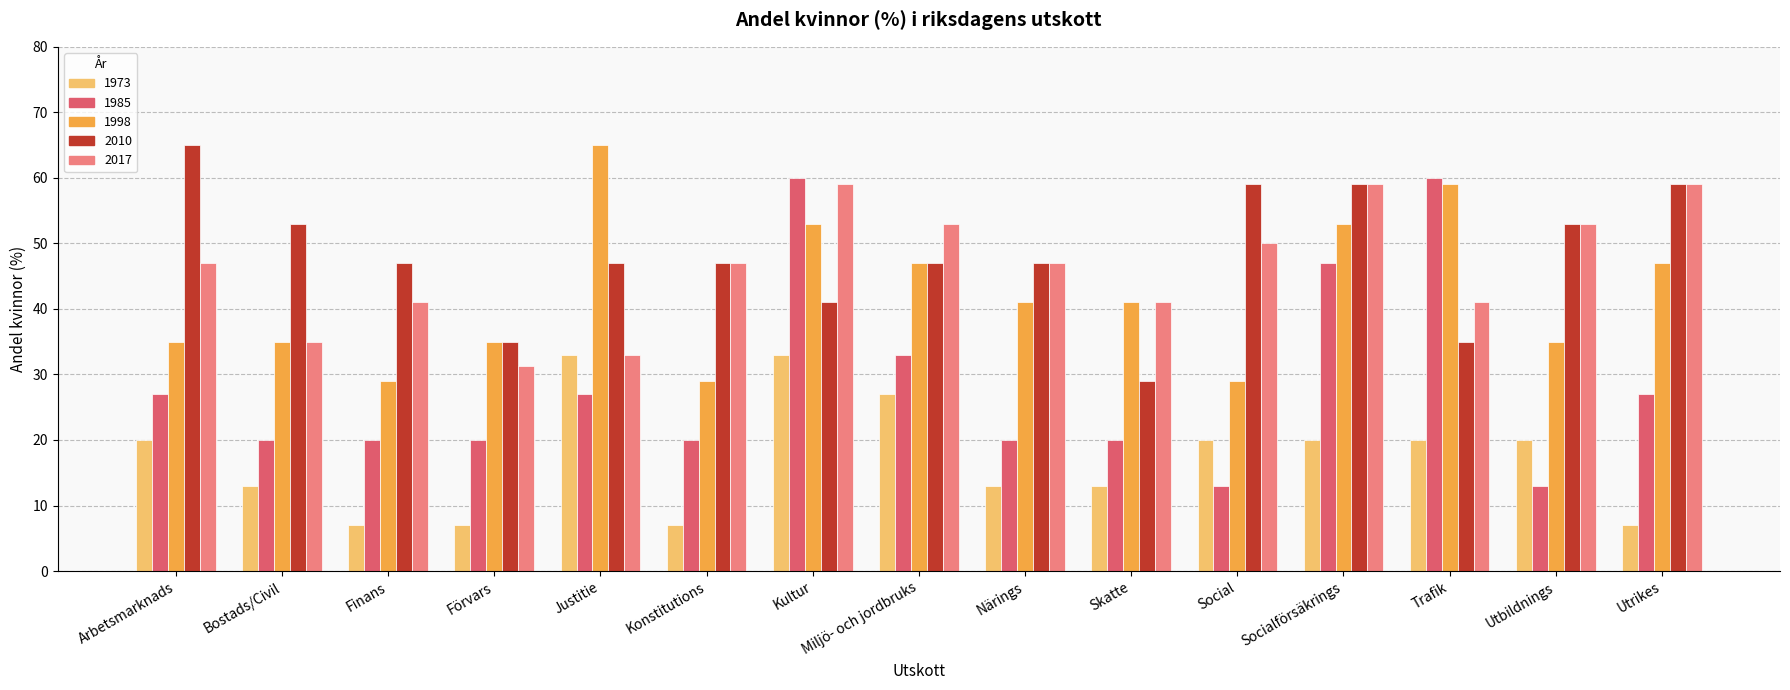

What is the greatest value displayed?

65.0